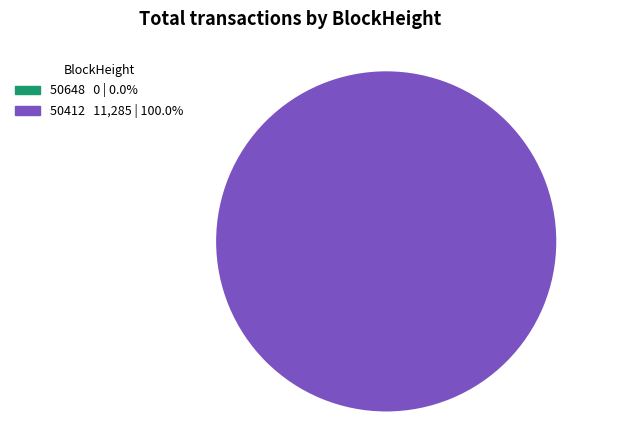

Is it true that 50648 is 1% of the pie?

False